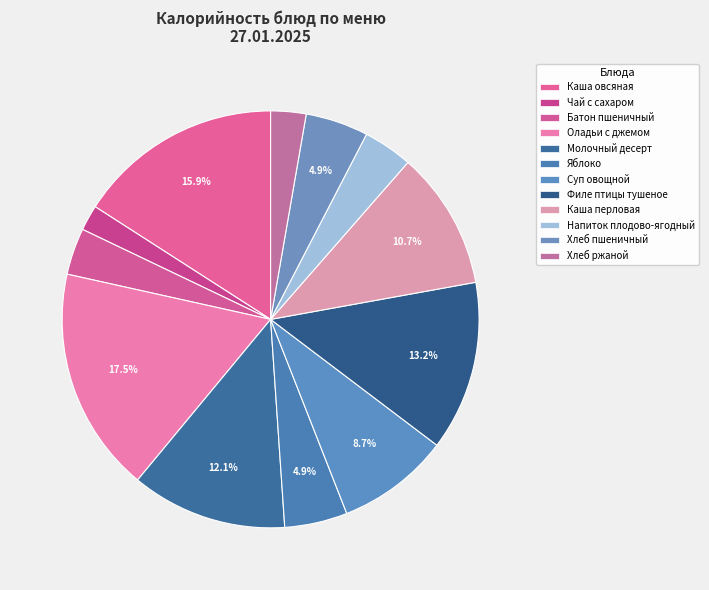

How many segments does this pie chart have?

12